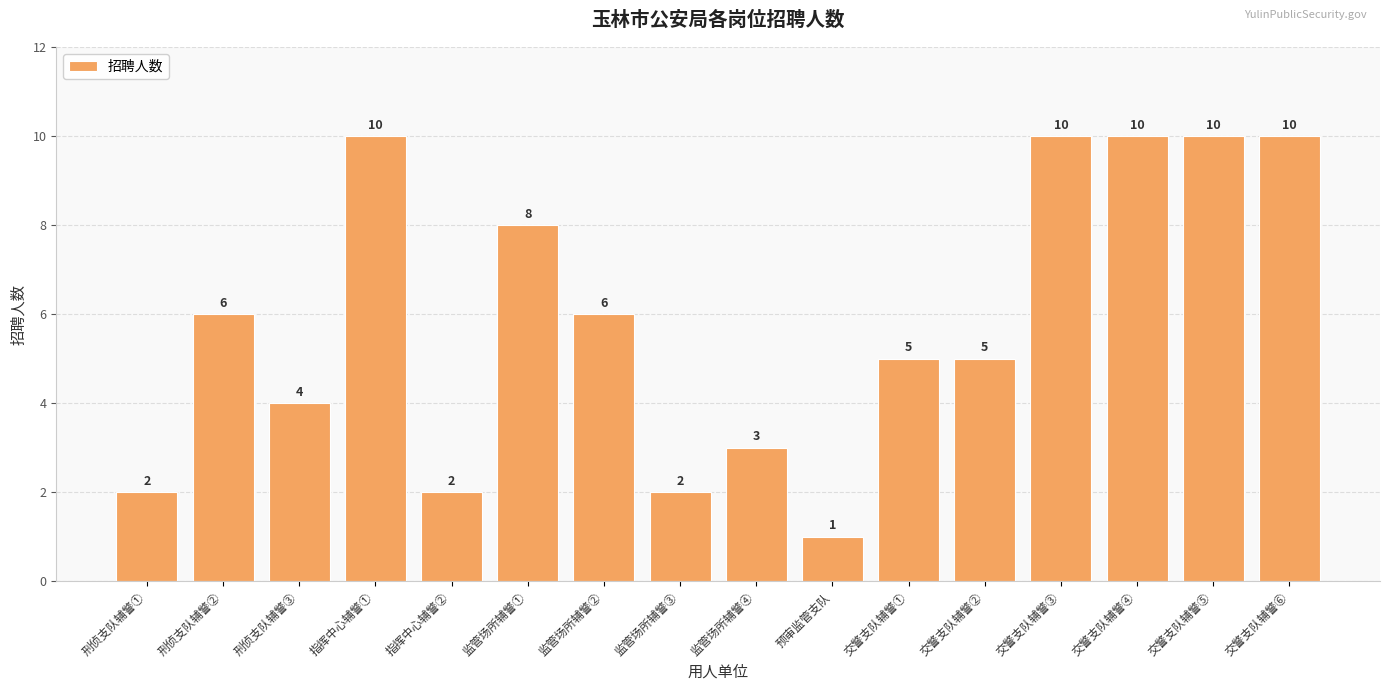

Reading left to right, transcribe all the data shown in this chart.

2	6	4	10	2	8	6	2	3	1	5	5	10	10	10	10